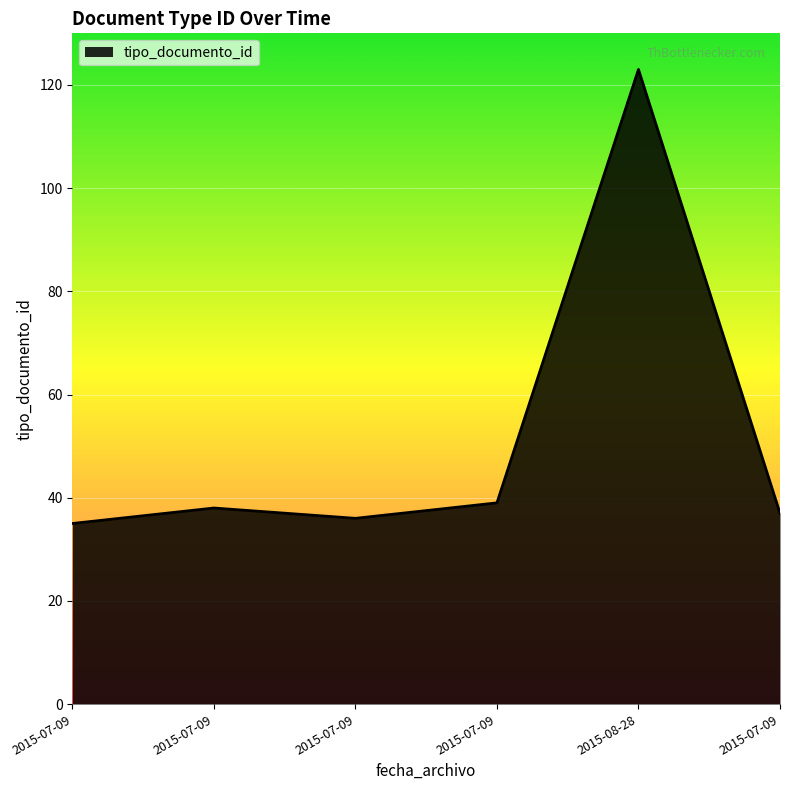

At which category does the data reach its first local peak?

2015-07-09